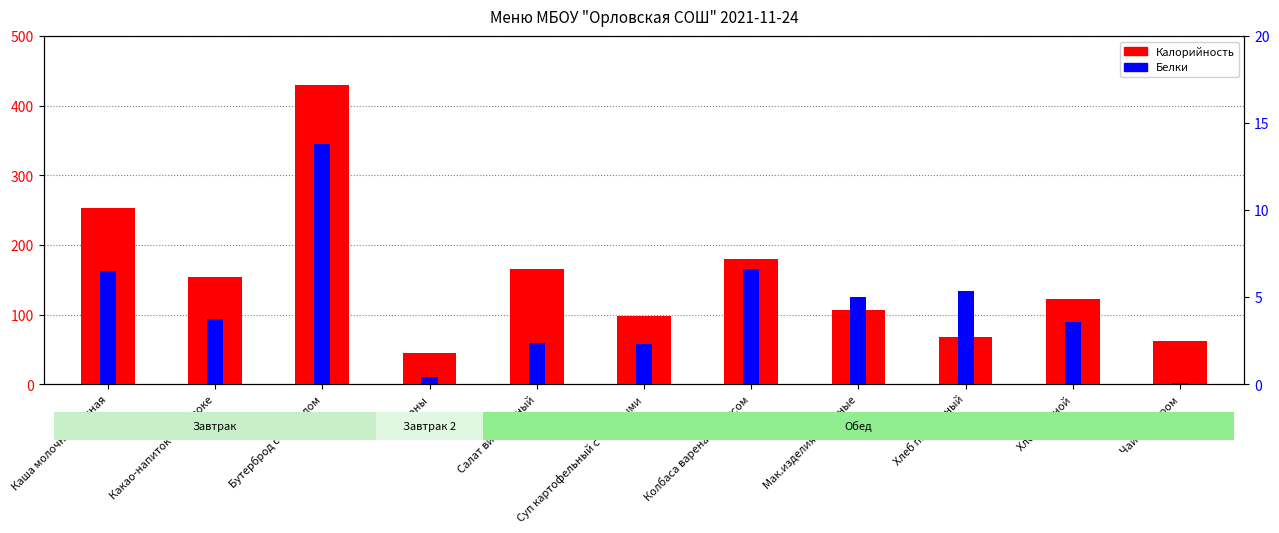

Reading right to left, transcribe all the data shown in this chart.

Калорийность: Чай с сахаром=61.6	Хлеб ржаной=121.8	Хлеб пшеничный=67.3	Мак.изделия отварные=106.0	Колбаса вареная с соусом=179.7	Суп картофельный с бобовыми=98.8	Салат витаминный=165.9	Бананы=45.3	Бутерброд с повидлом=430.2	Какао-напиток на молоке=153.9	Каша молочная манная=253.9
Белки: Чай с сахаром=0.1	Хлеб ржаной=3.6	Хлеб пшеничный=5.4	Мак.изделия отварные=5.0	Колбаса вареная с соусом=6.6	Суп картофельный с бобовыми=2.3	Салат витаминный=2.4	Бананы=0.4	Бутерброд с повидлом=13.8	Какао-напиток на молоке=3.8	Каша молочная манная=6.5